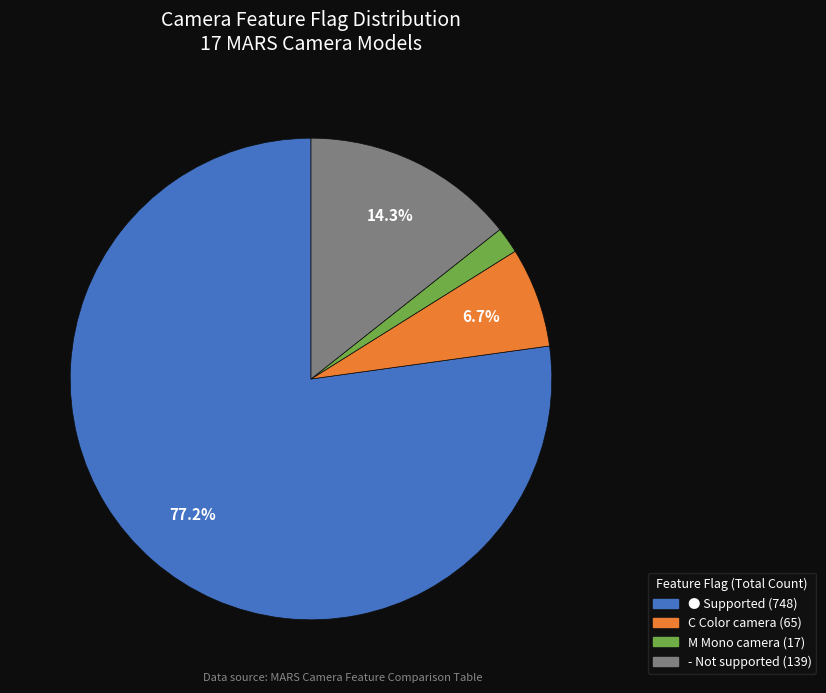

Which has a higher value, M or -?

-